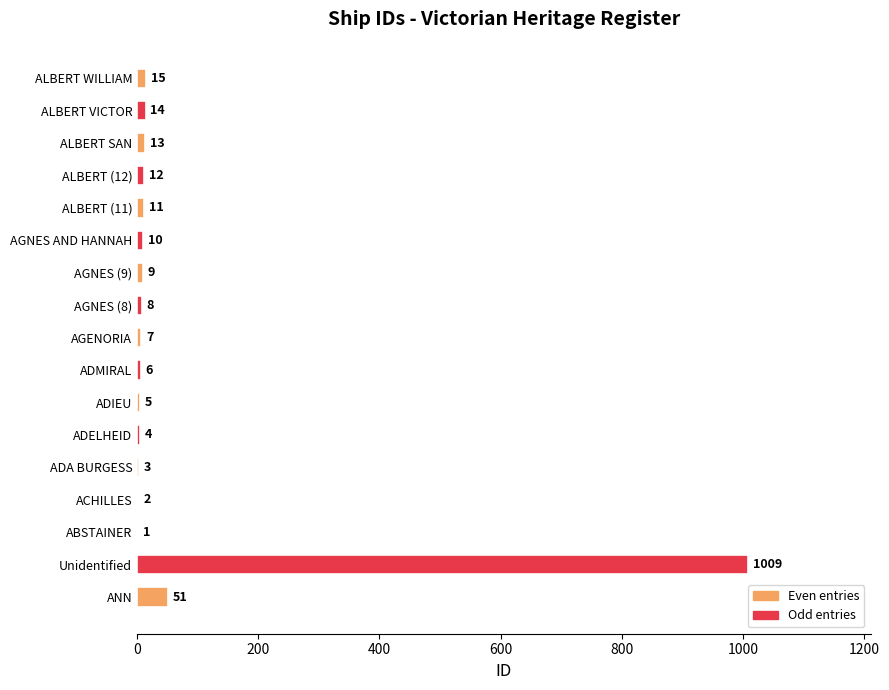

Are the bars horizontal?

Yes